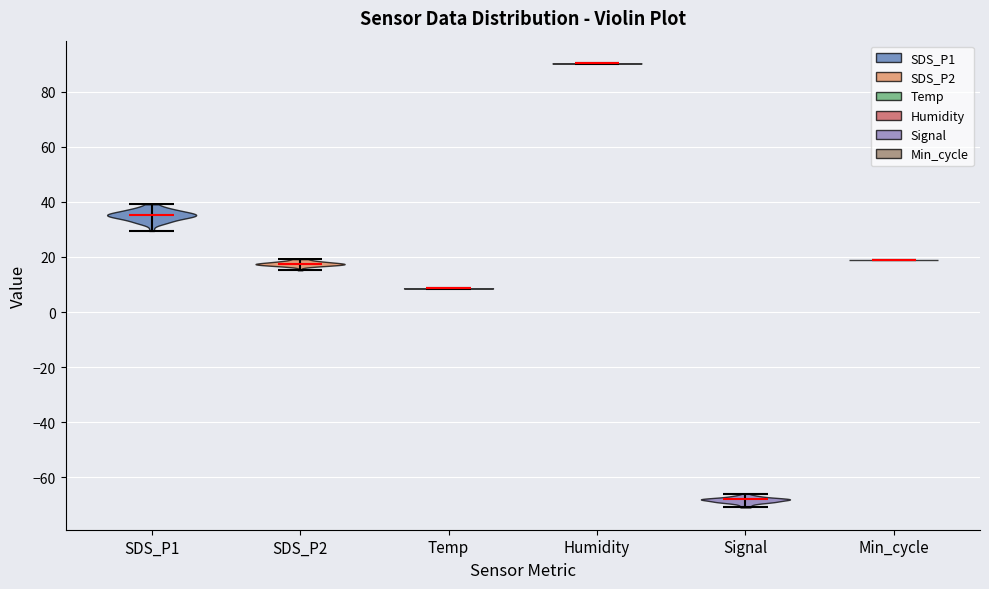

Reading left to right, read every violin against the y-axis: where its median line is, and the lowest and highest points it reaches. The values are not printed on the chart, so give them approximately, as read against the axis.

SDS_P1: median line 36, lowest point 30, highest point 40
SDS_P2: median line 18, lowest point 16, highest point 20
Temp: median line 8, lowest point 8, highest point 8
Humidity: median line 90, lowest point 90, highest point 90
Signal: median line -68, lowest point -70, highest point -66
Min_cycle: median line 20, lowest point 20, highest point 20